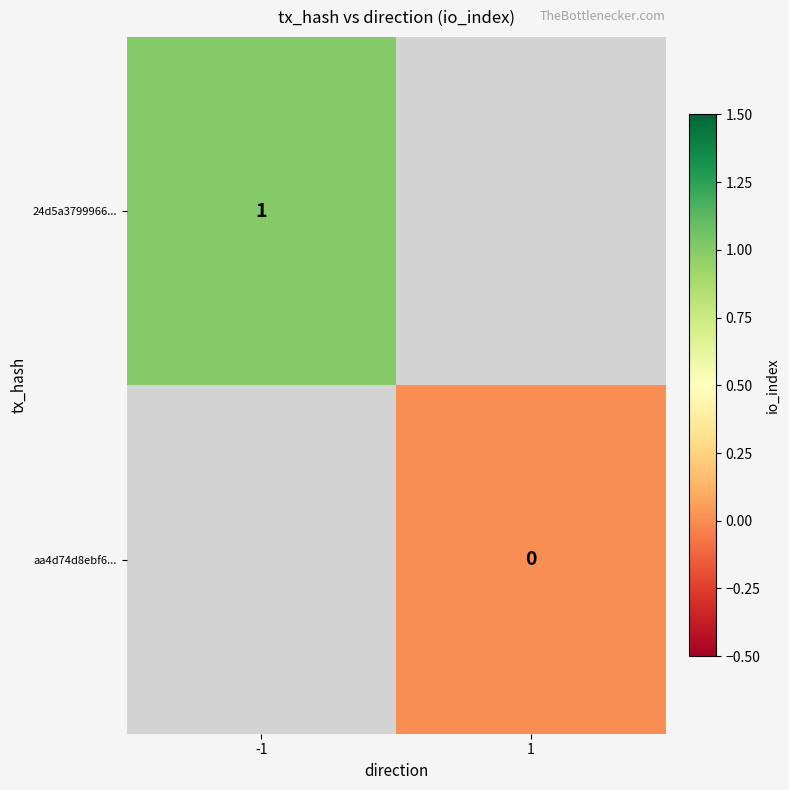

True or false: 24d5a3799966... has a value of 1 at -1.

True